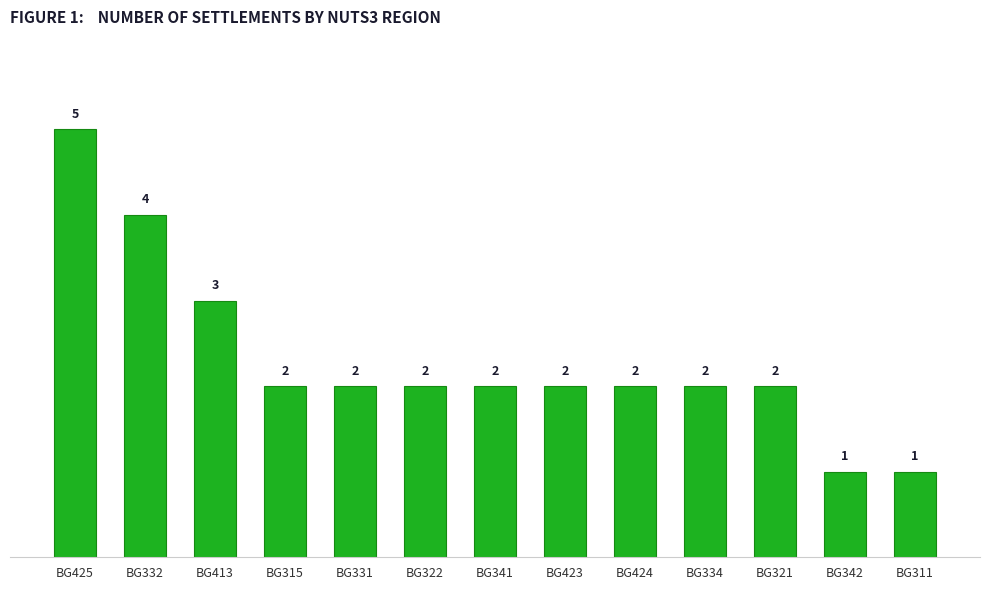

What is the change in value from BG413 to BG315?

-1